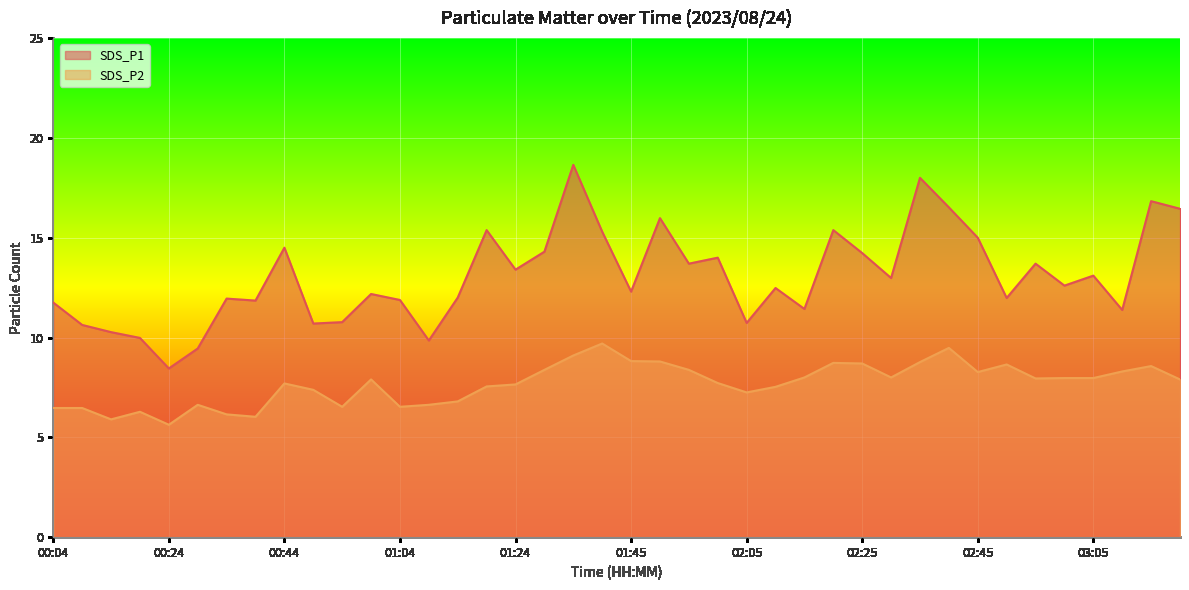

Is the value of SDS_P1 at 00:29 greater than the value of SDS_P2 at 02:45?

Yes